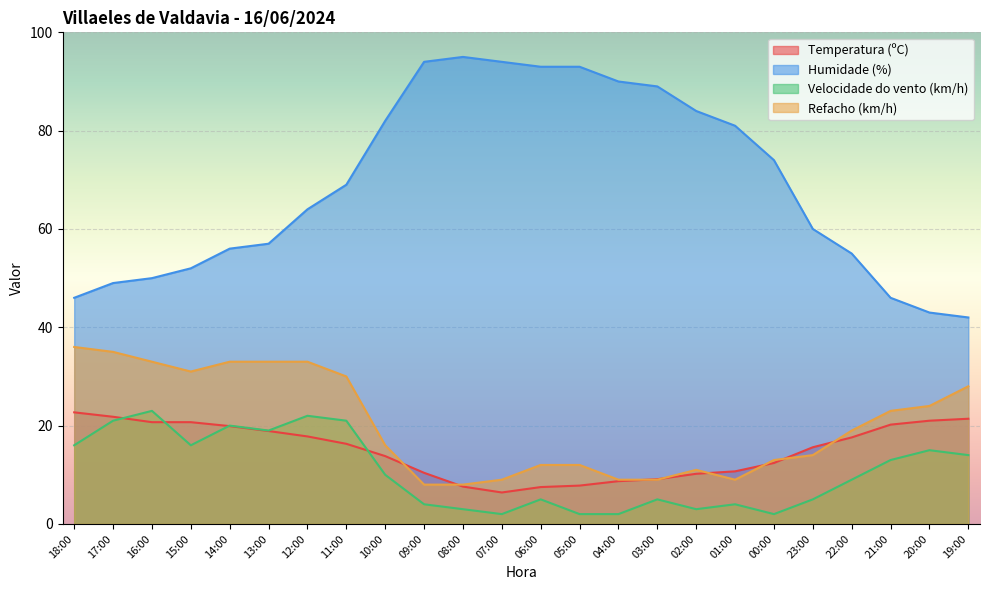

The value of Temperatura (ºC) at 12:00 is 11.8. True or false?

False